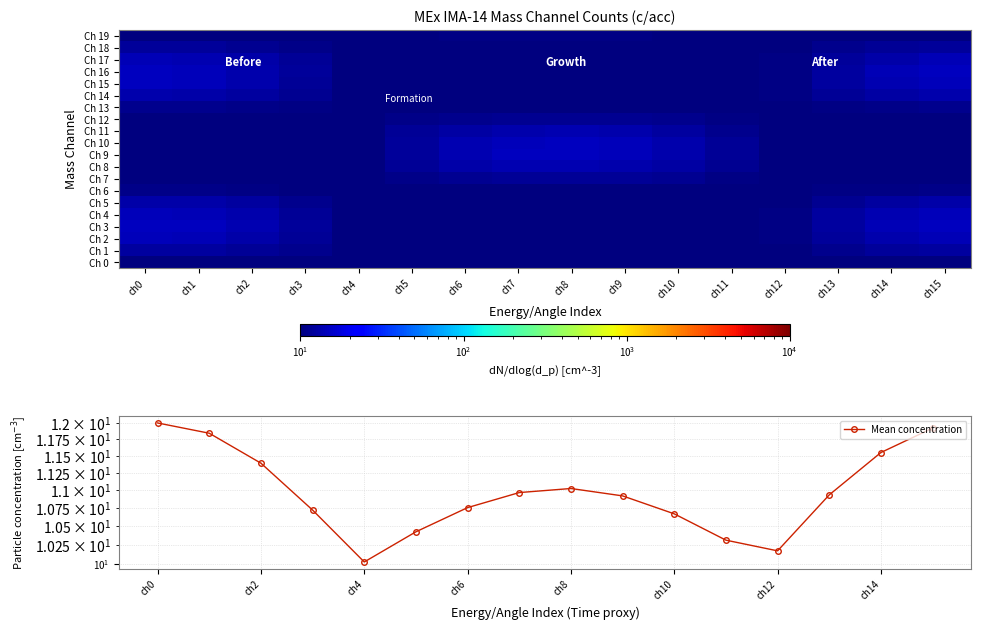

How many values in the Ch 8 series exceed 10?

8